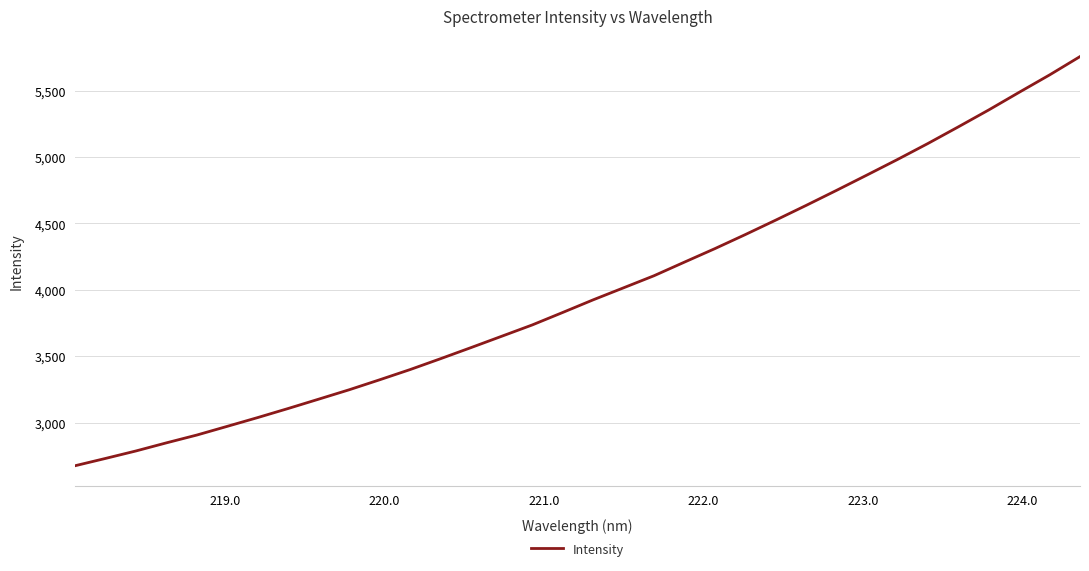

What is the smallest value displayed?

2675.4